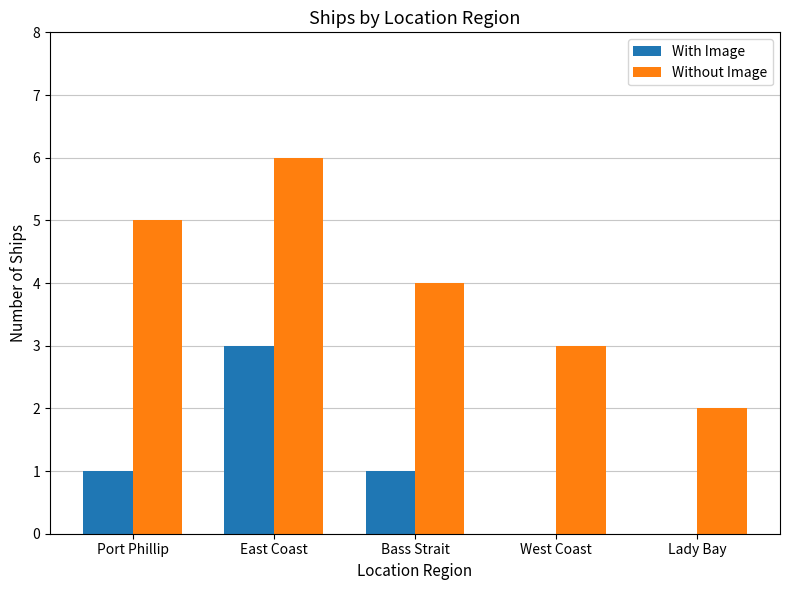

The value of With Image at Bass Strait is 0. True or false?

False